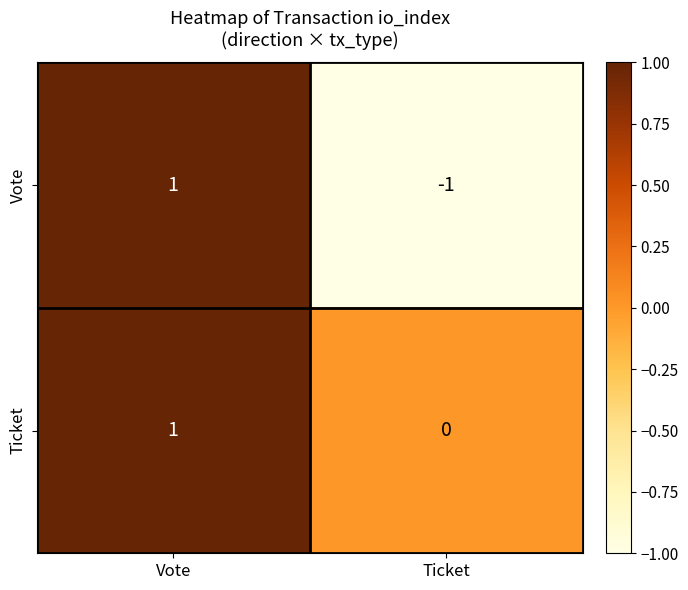

Which series has the widest spread of values?

Vote